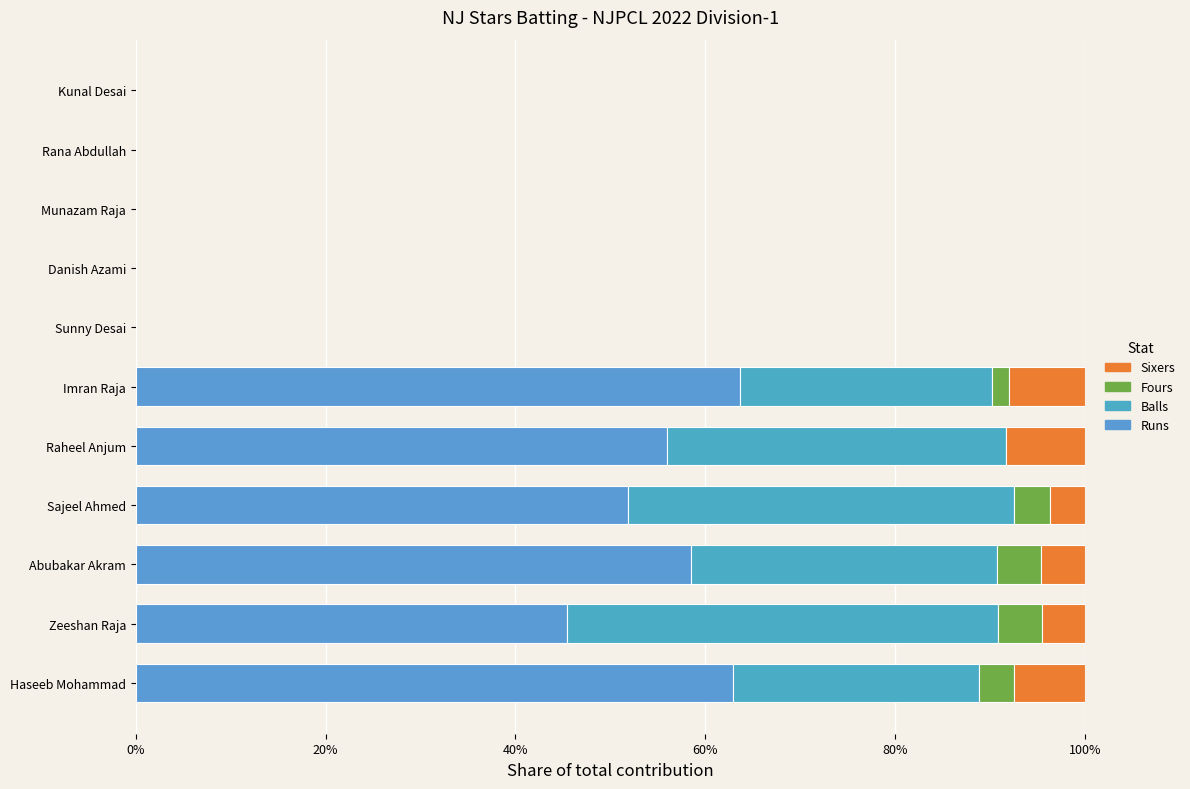

Which series has the largest total across all categories?

Runs